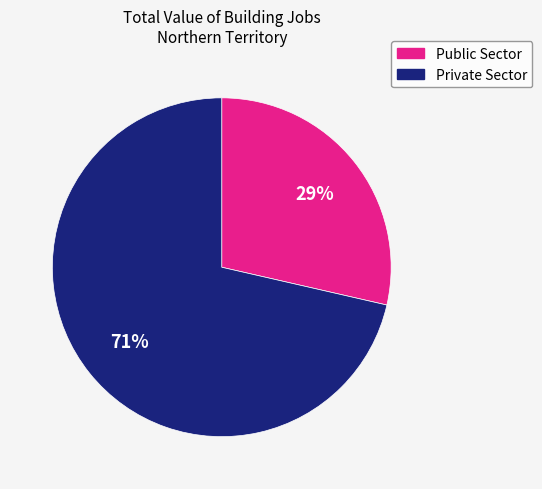

To the nearest percent, what is the average slice percentage?

50%